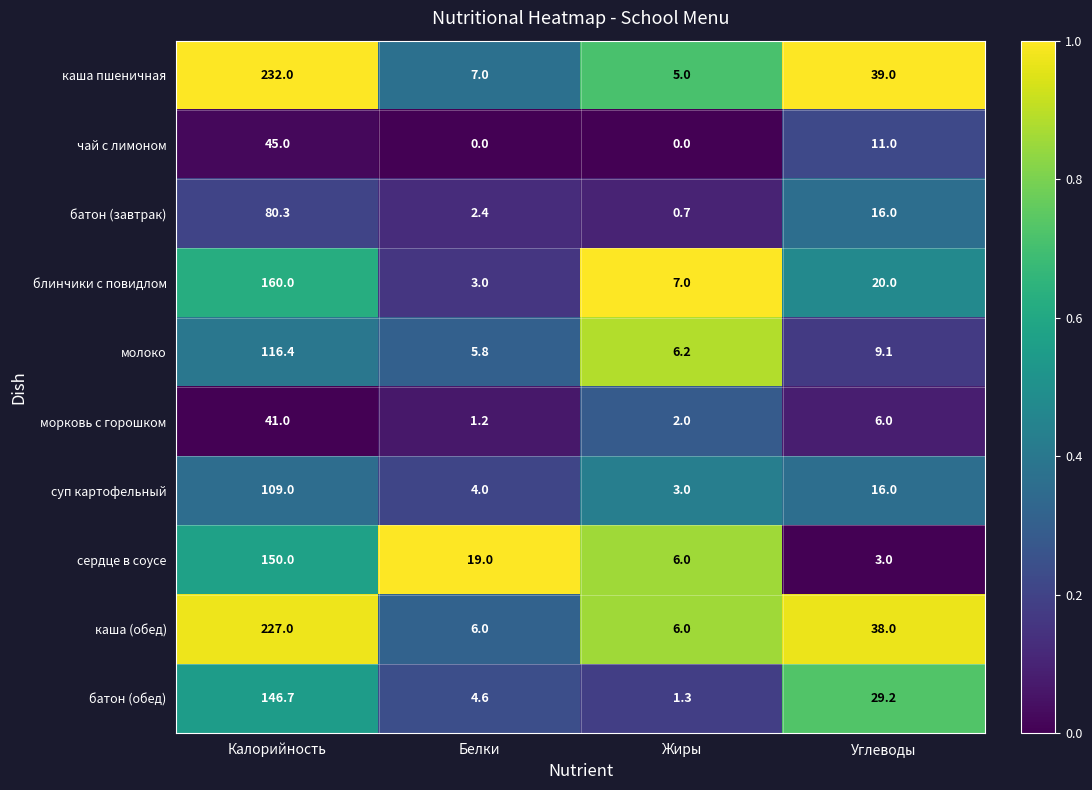

True or false: батон (завтрак) has a value of 2.4 at Белки.

True